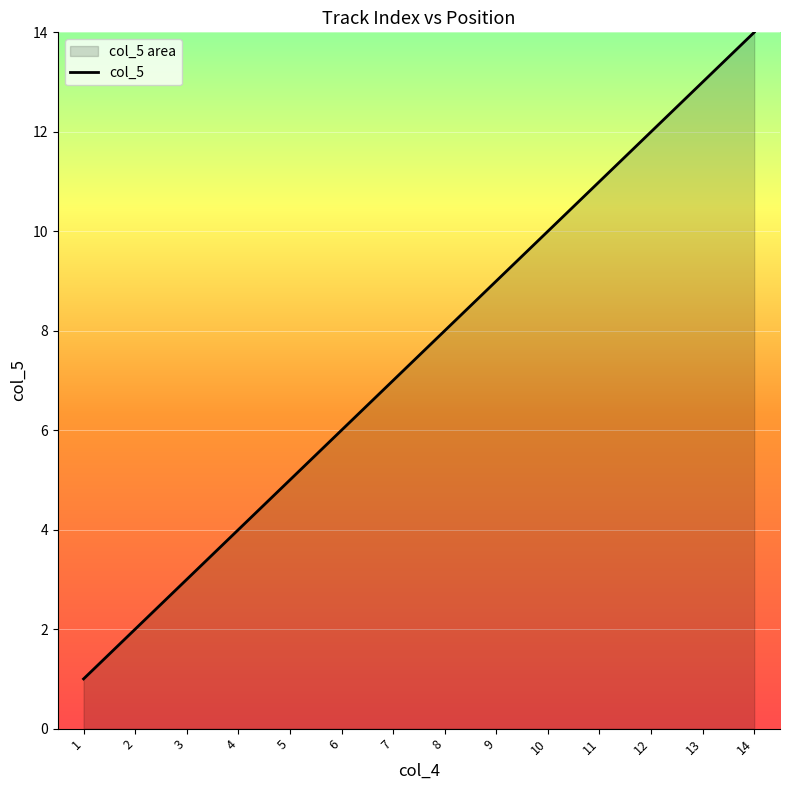

The value at 5 is 3. True or false?

False